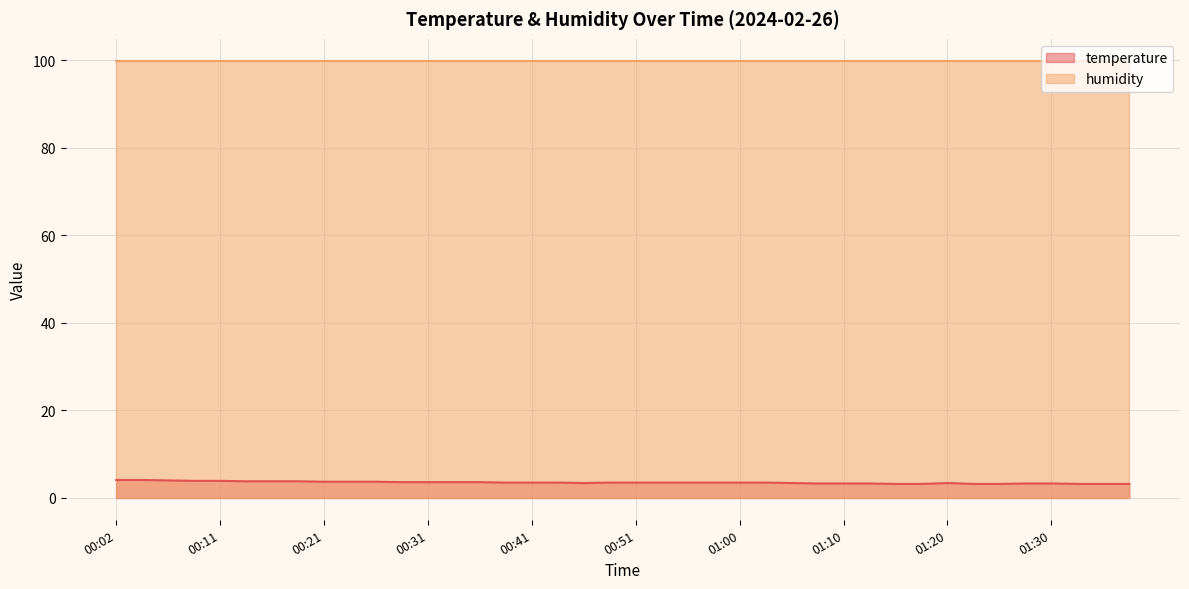

What is the sum of all values?

141.0